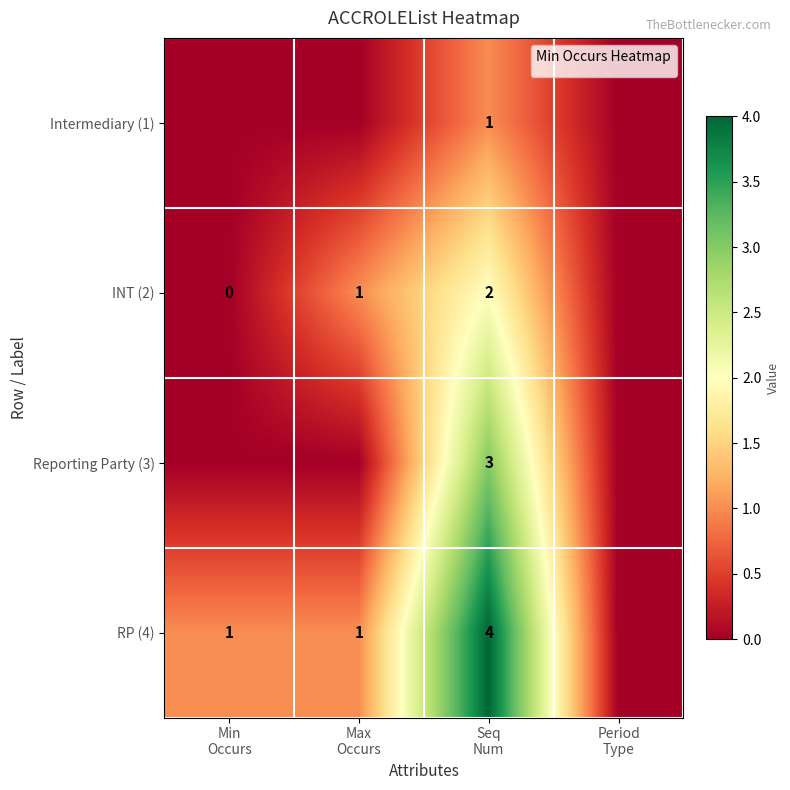

What is the highest value of the Reporting Party (3) series?

3